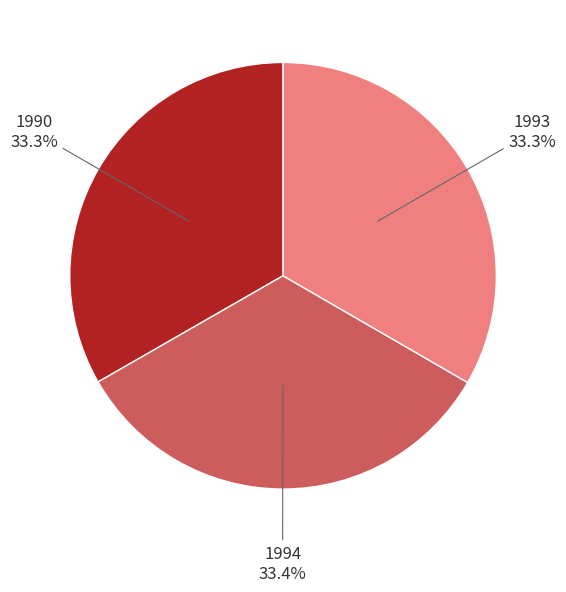

Is there a majority slice in this chart?

No